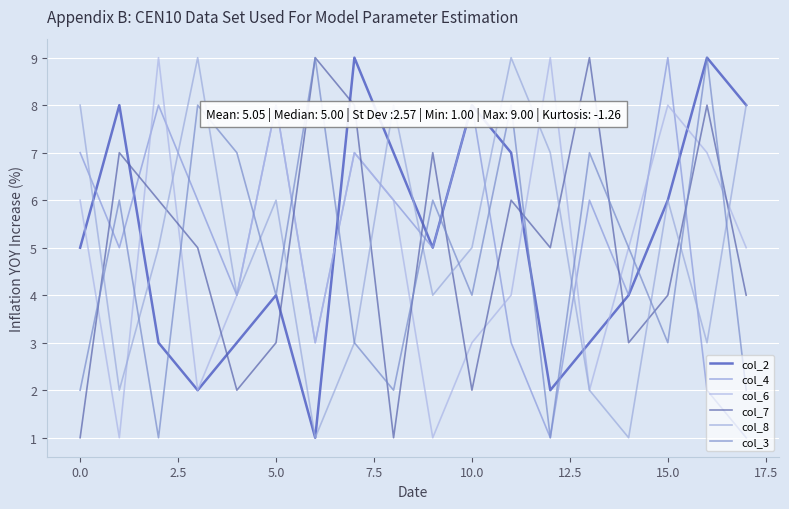

Does the chart have visible grid lines?

Yes